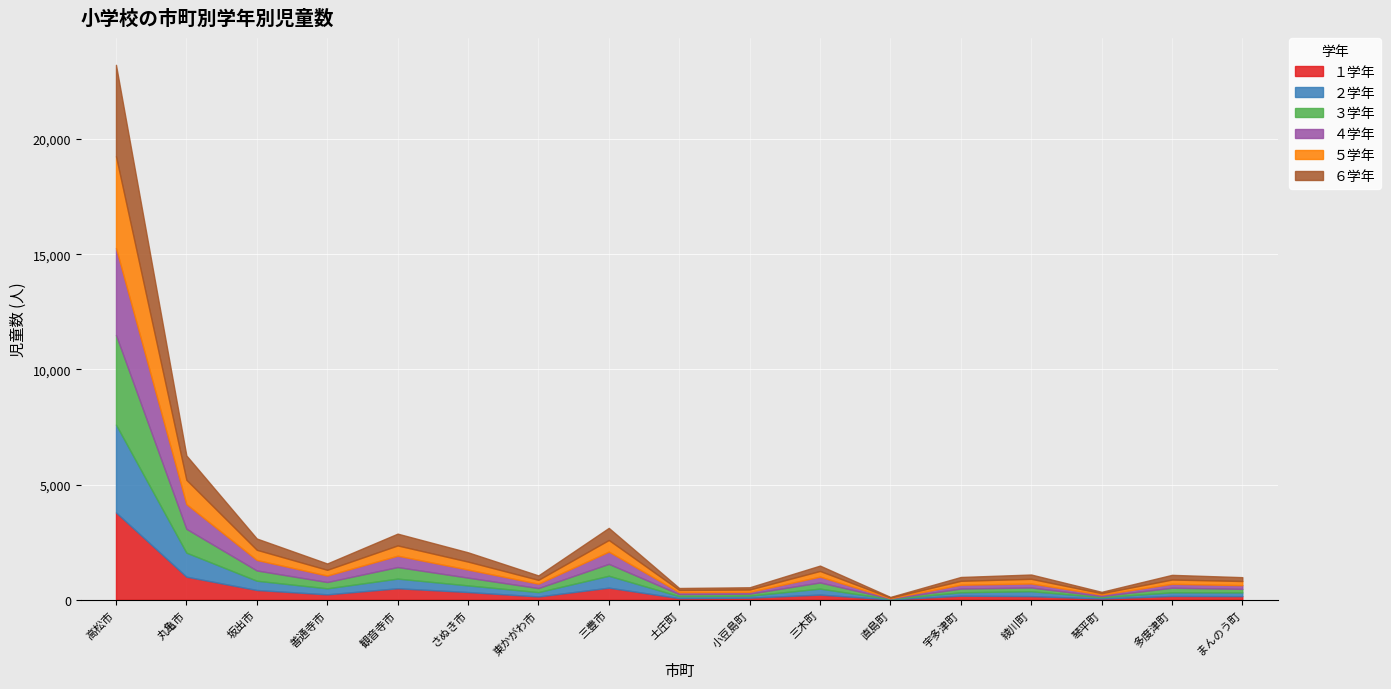

What is the smallest value displayed?

15